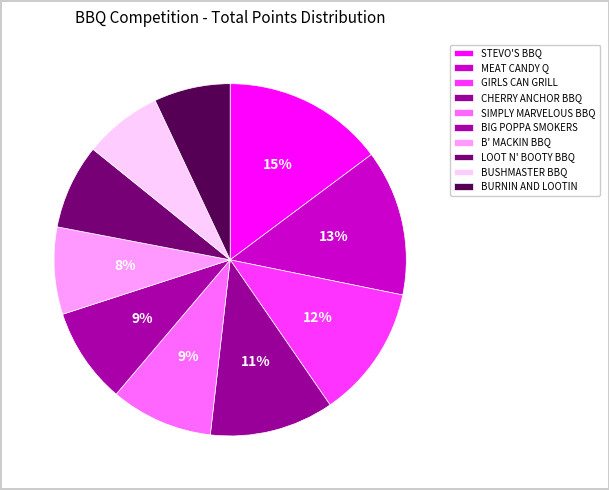

Count the number of slices in the pie.

10